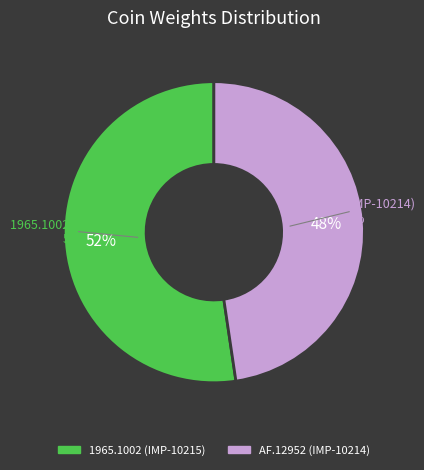

Is there any slice that represents more than half of the pie?

Yes